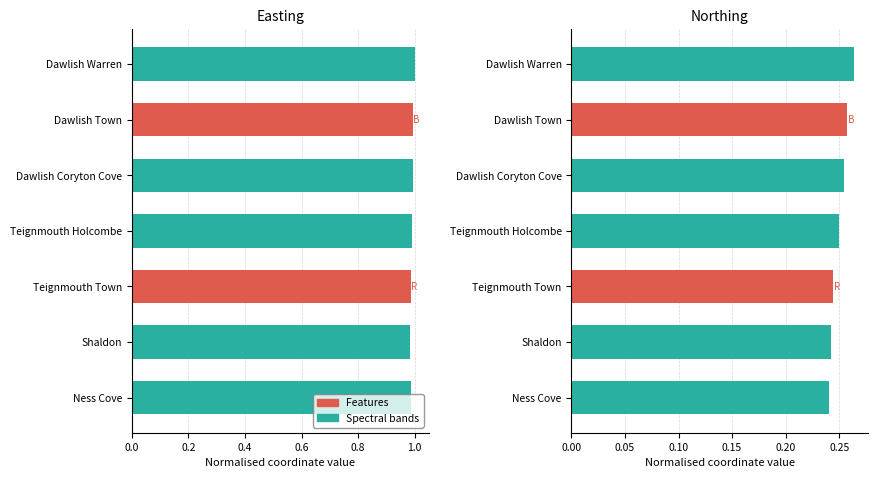

What is the total value across all series at Dawlish Coryton Cove?

1.2